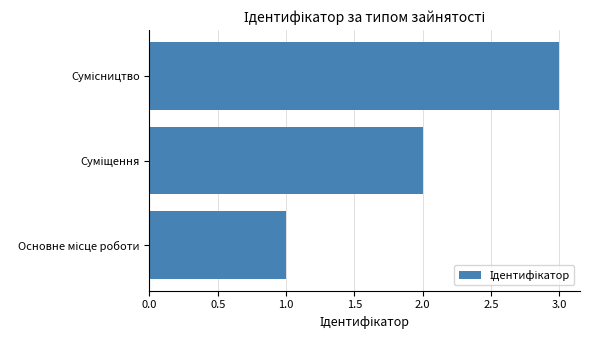

What is the sum of all values?

6